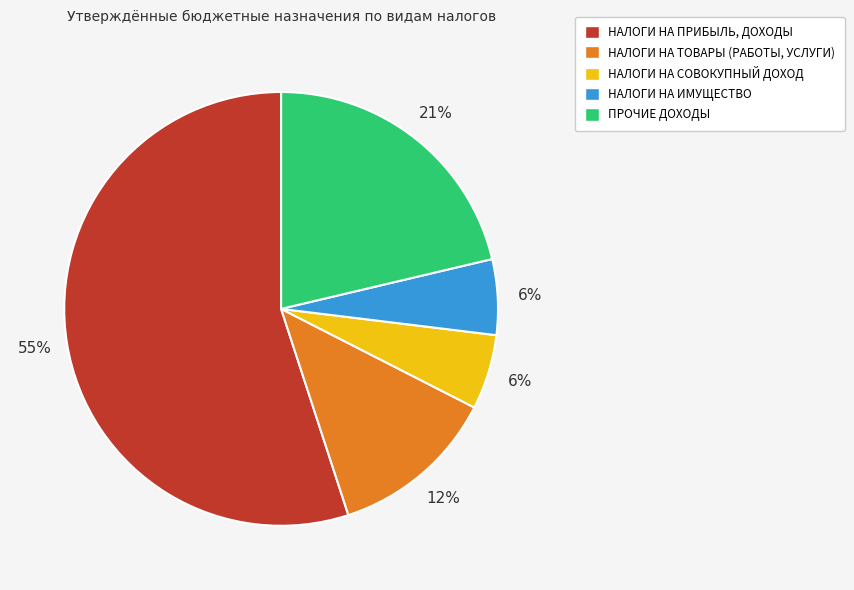

What is the ratio of the value at ПРОЧИЕ ДОХОДЫ to the value at НАЛОГИ НА ПРИБЫЛЬ, ДОХОДЫ?

0.4